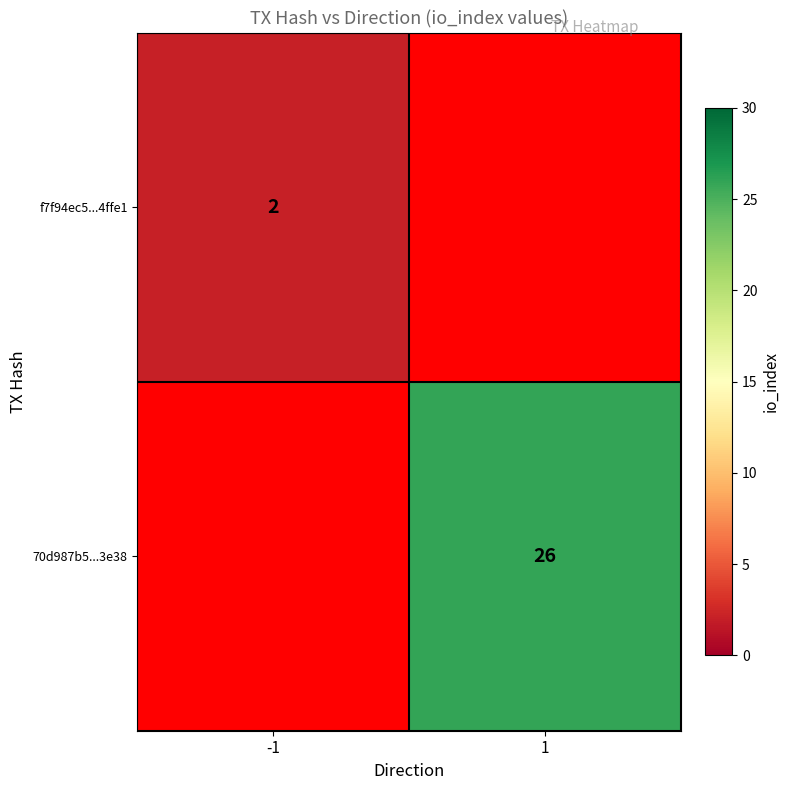

The 70d987b5...3e38 series shows 26 at 1. True or false?

True